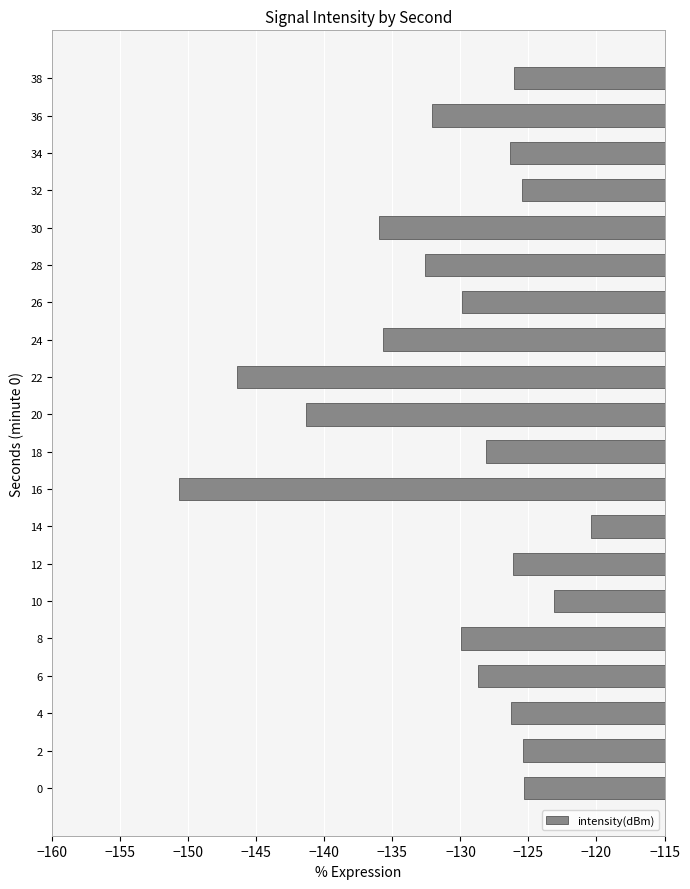

True or false: the data shows -46.2 at 12.

False